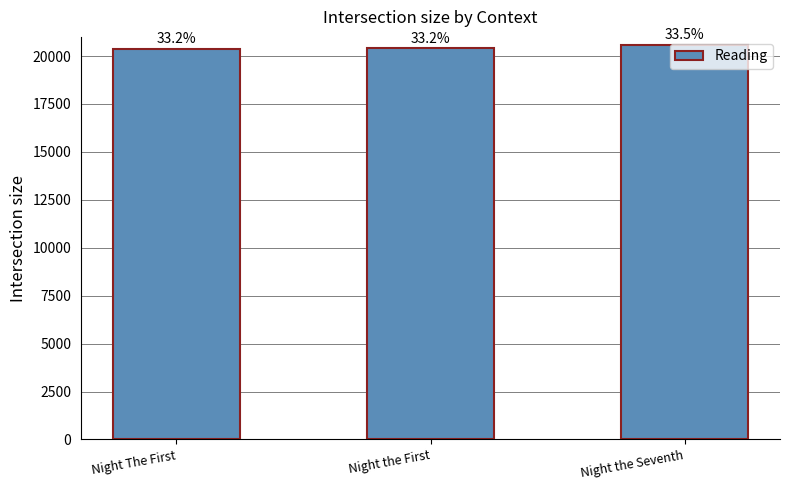

Reading right to left, extract all data points from this chart.

Night the Seventh=20589	Night the First=20396	Night The First=20385